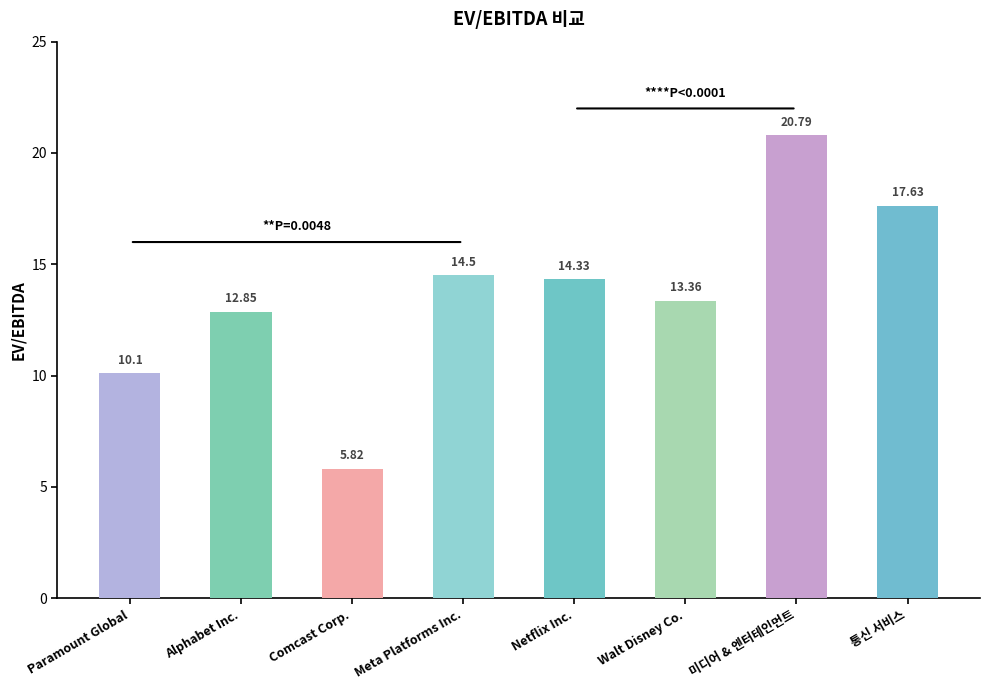

At which label is the value closest to 13?

Alphabet Inc.